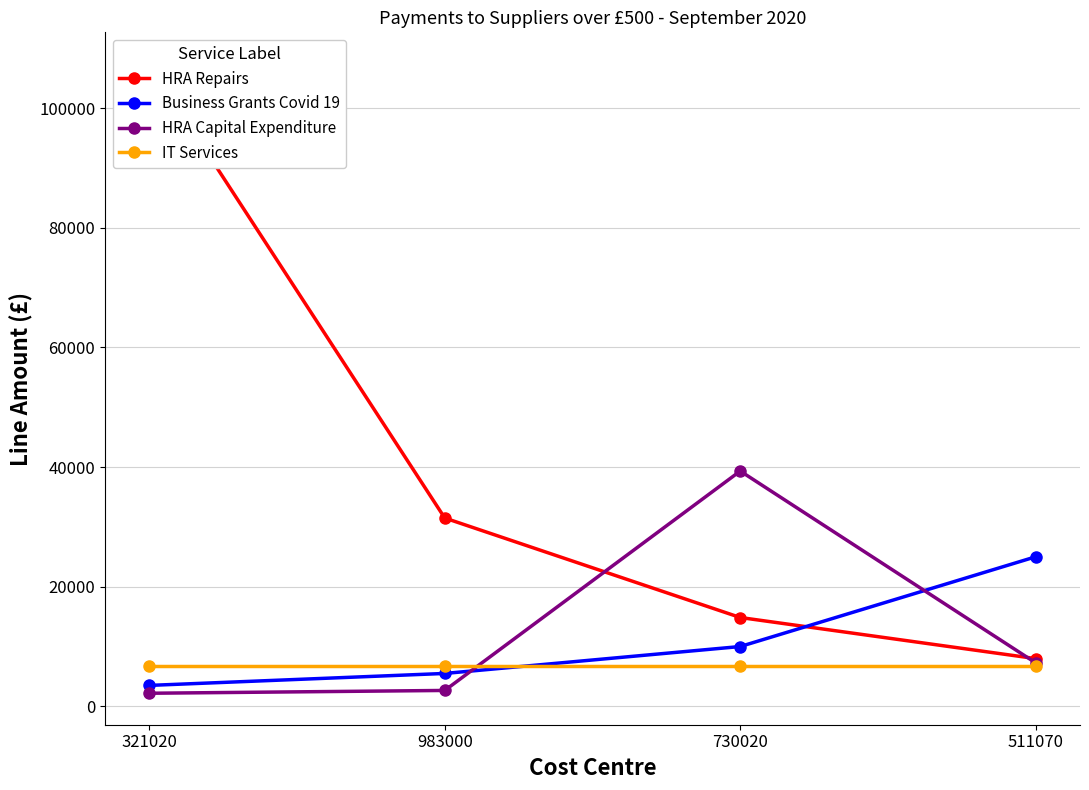

Reading left to right, list all the values displayed in this chart.

HRA Repairs: 107406.3	31479.1	14851.4	7981.5
Business Grants Covid 19: 3500.0	5500.0	10000.0	25000.0
HRA Capital Expenditure: 2189.5	2658.9	39333.4	7272.6
IT Services: 6786.3	6786.3	6786.3	6786.3